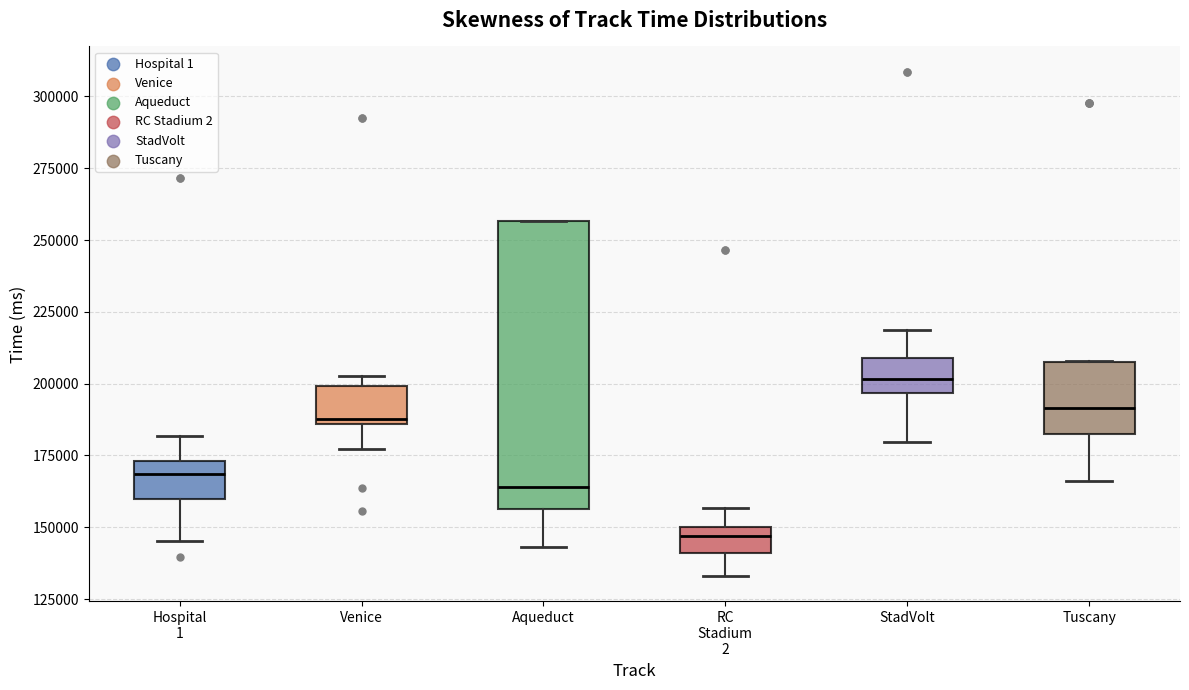

Which box's median line is the lowest?

RC Stadium 2